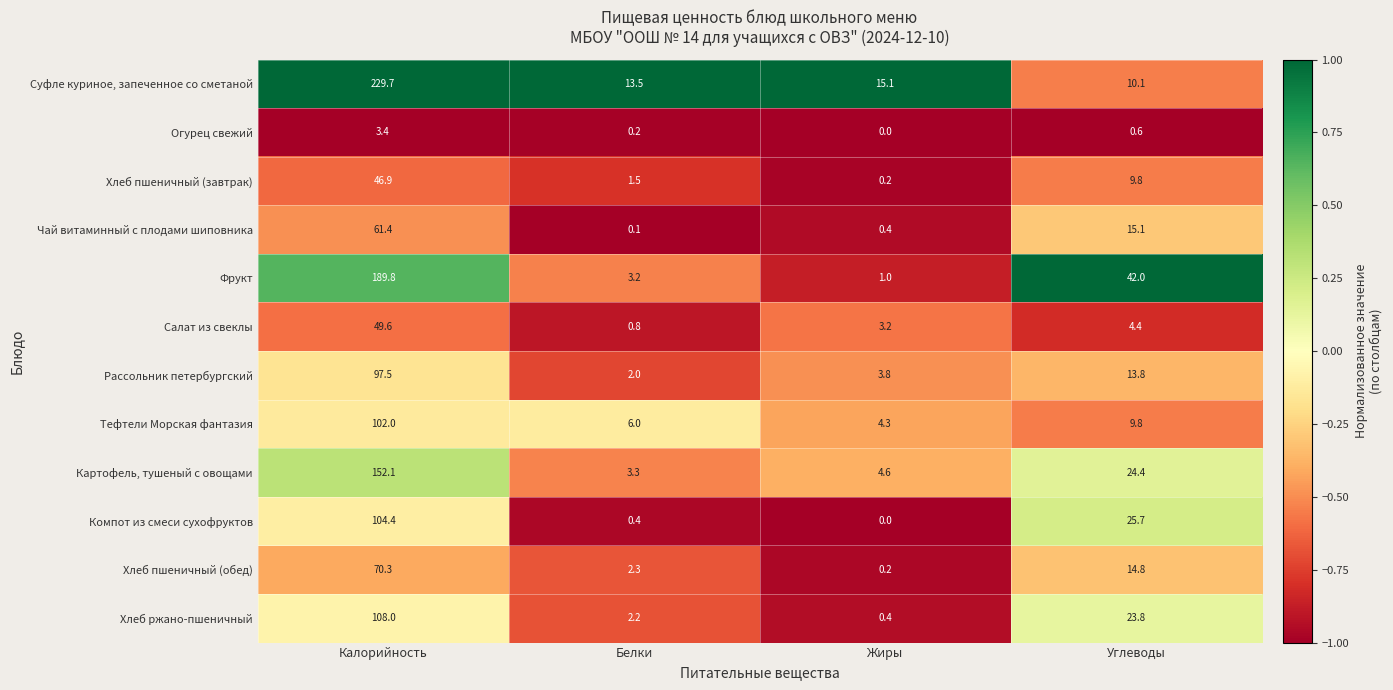

At how many categories does at least one series exceed 0?

4